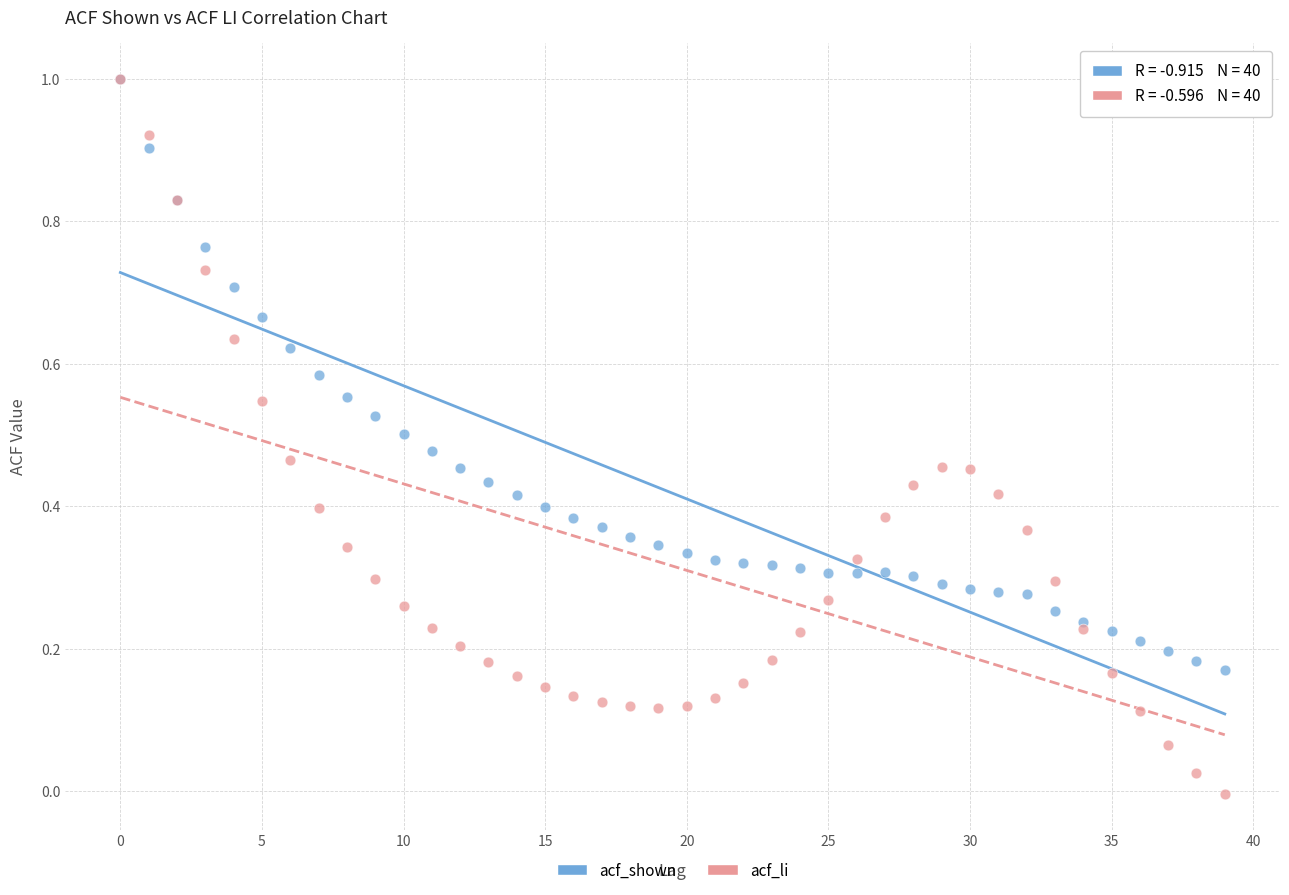

What are all the series names shown in the legend?

acf_shown, acf_li